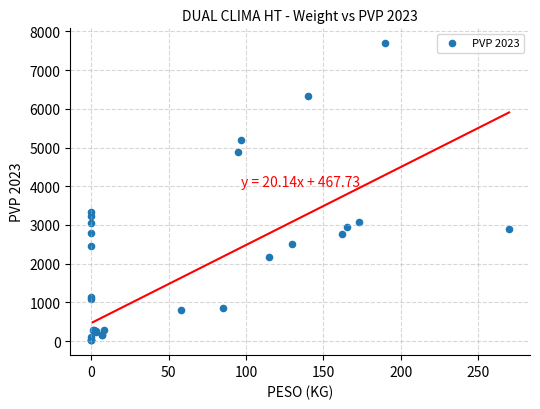

What Y value in the scatter plot is closest to 3858?

3345